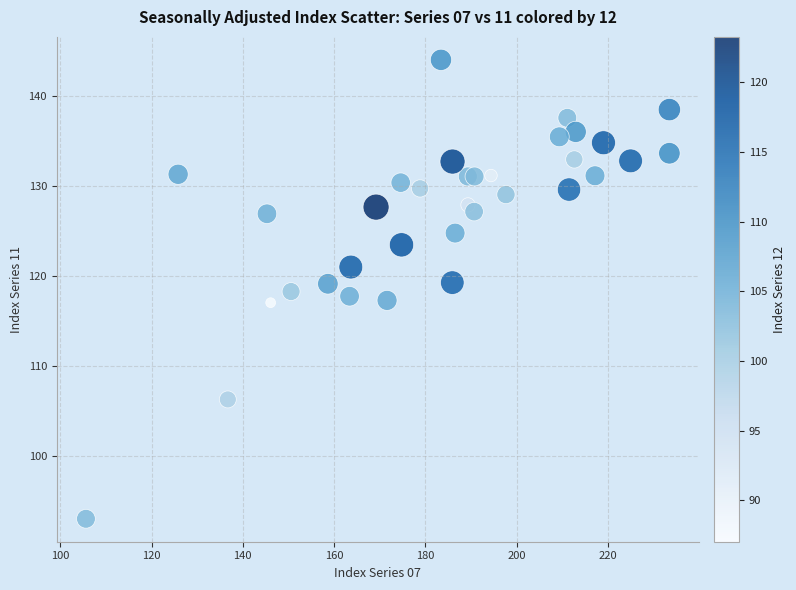

What is the range of Y values (max minus min)?

51.0